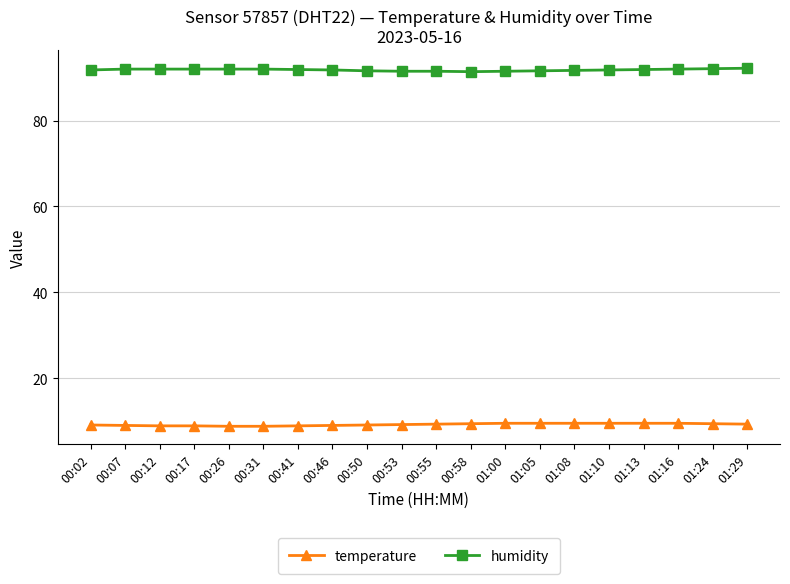

What is the sum of all temperature values?

184.1